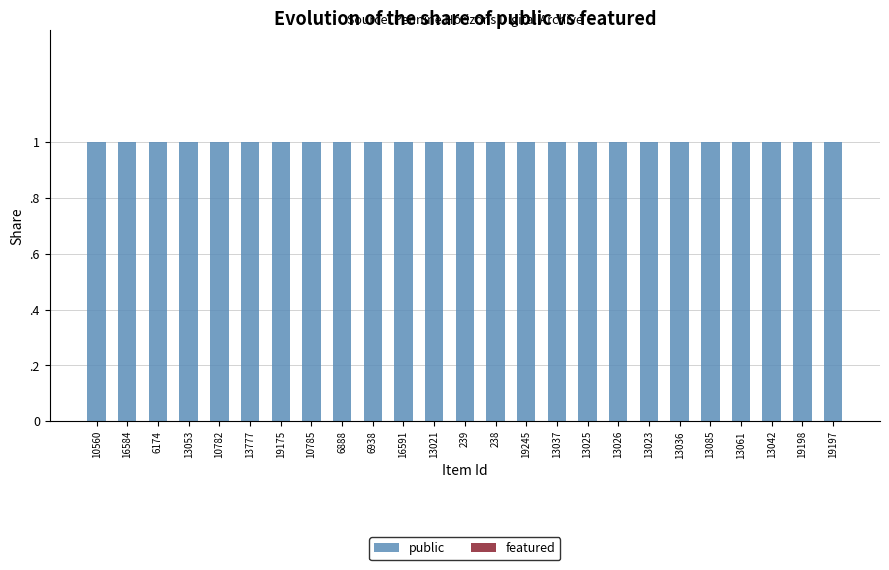

How many categories are shown in the chart?

25